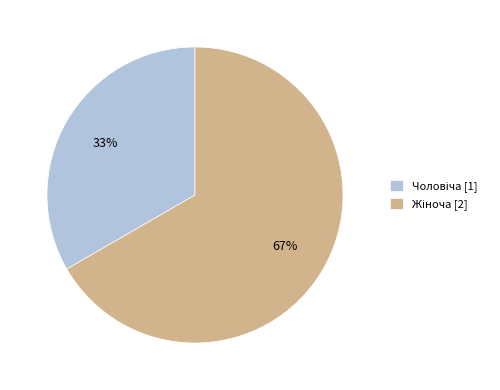

To the nearest percent, what is the average slice percentage?

50%